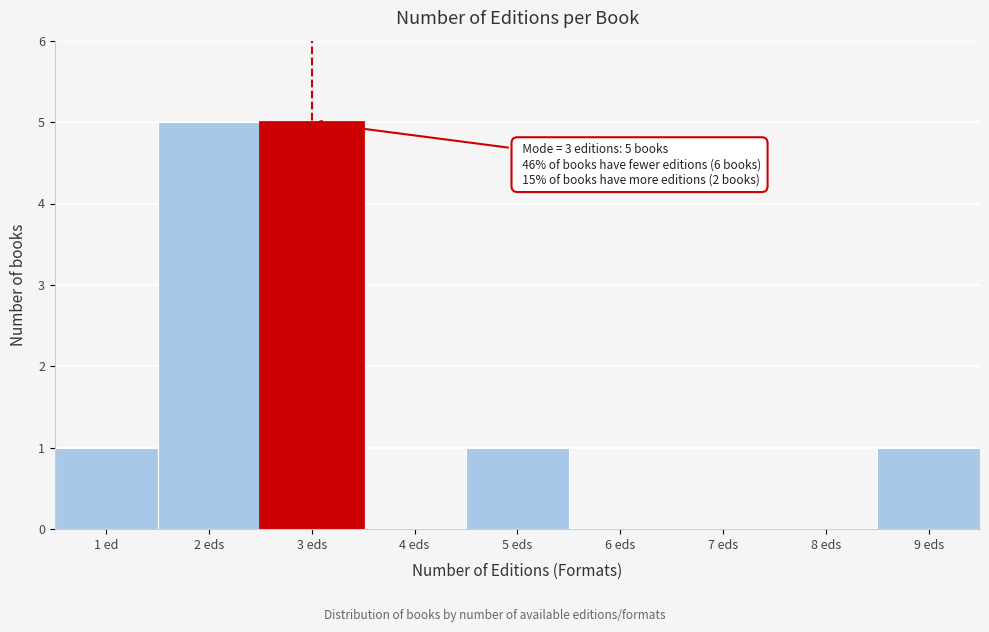

Reading left to right, transcribe all the data shown in this chart.

1 ed=1	2 eds=5	3 eds=5	4 eds=0	5 eds=1	6 eds=0	7 eds=0	8 eds=0	9 eds=1